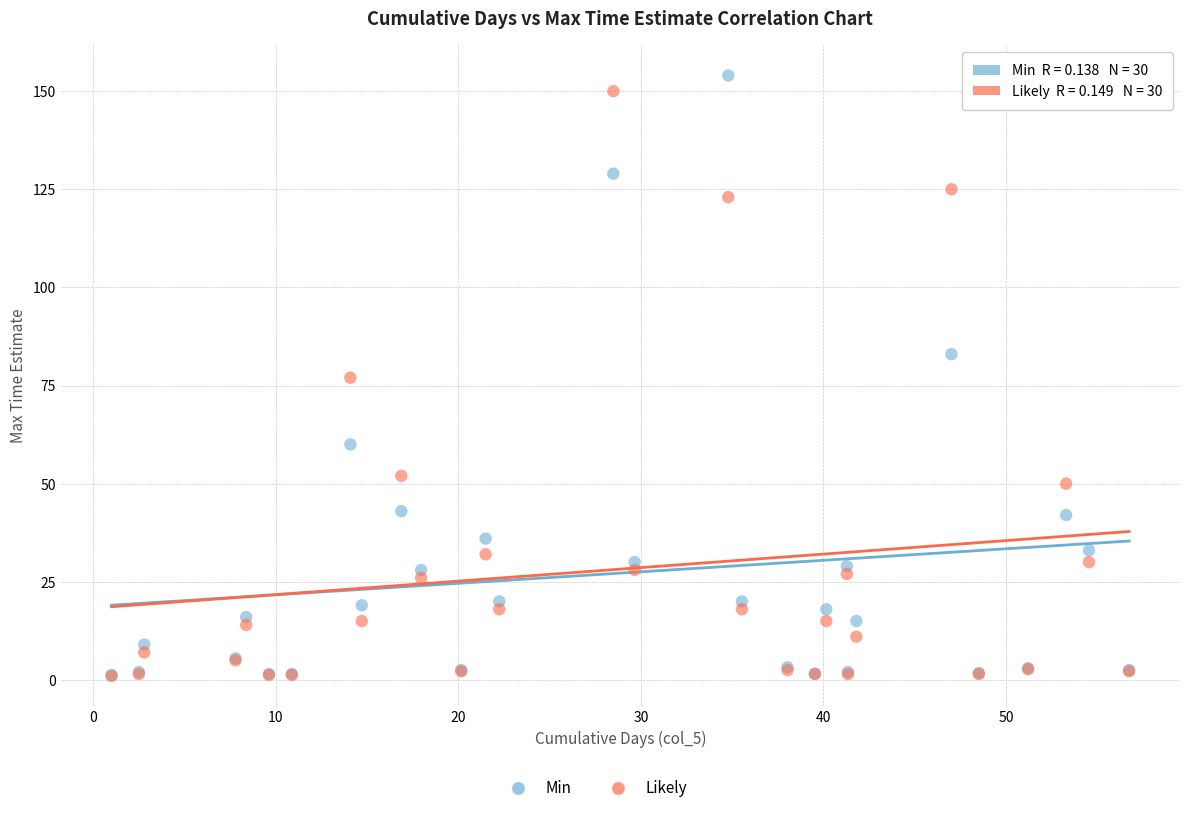

In the Likely series, what Y value is closest to 75?

77.0